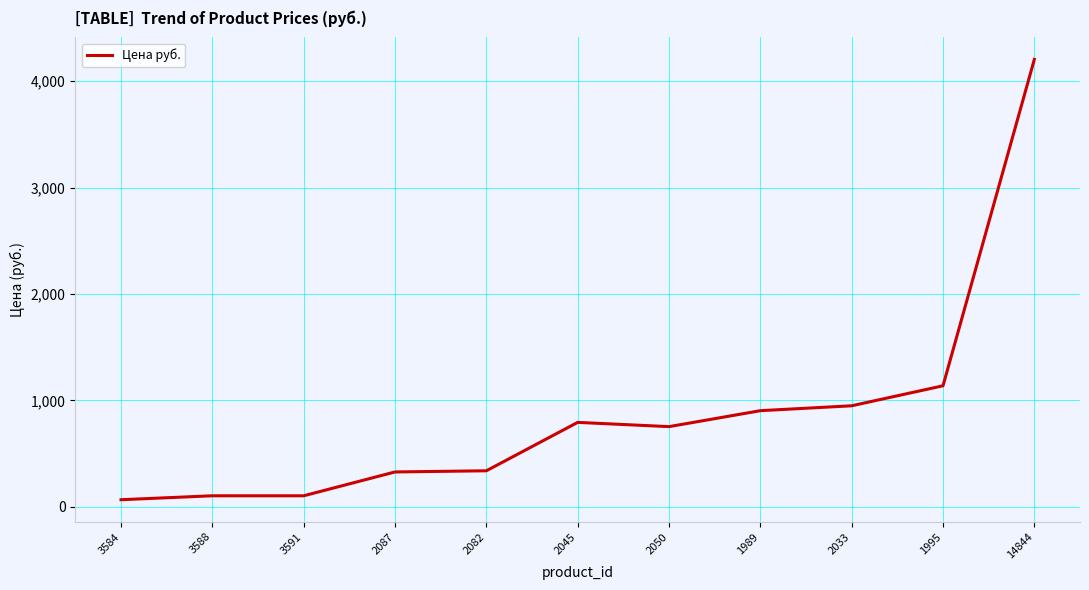

True or false: there are more than 0 points higher than both neighbors.

True